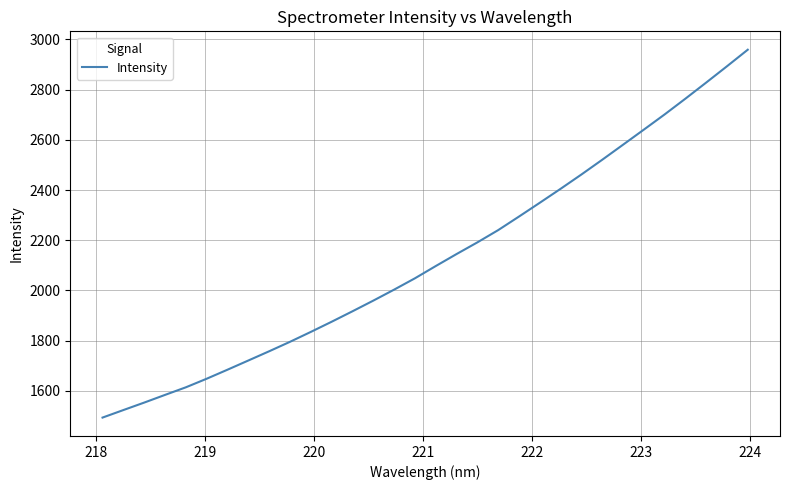

What is the minimum value shown in the chart?

1492.9